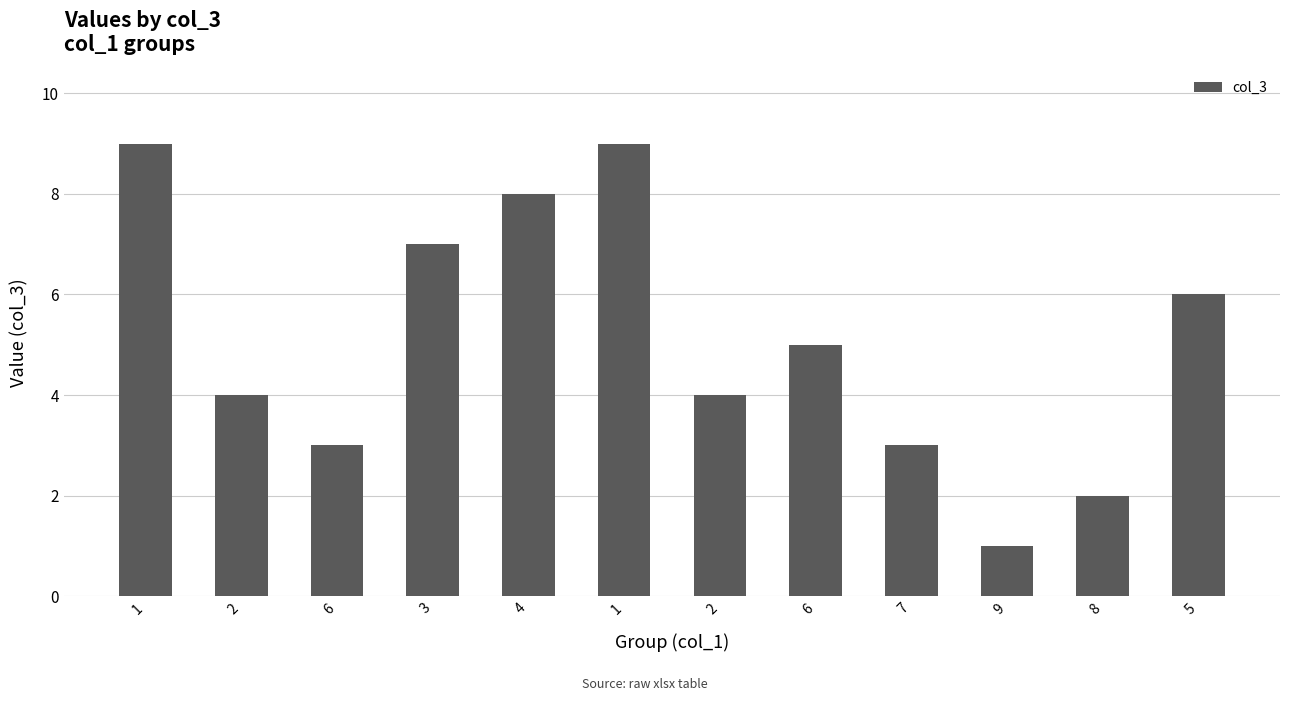

How many series are shown in this chart?

1